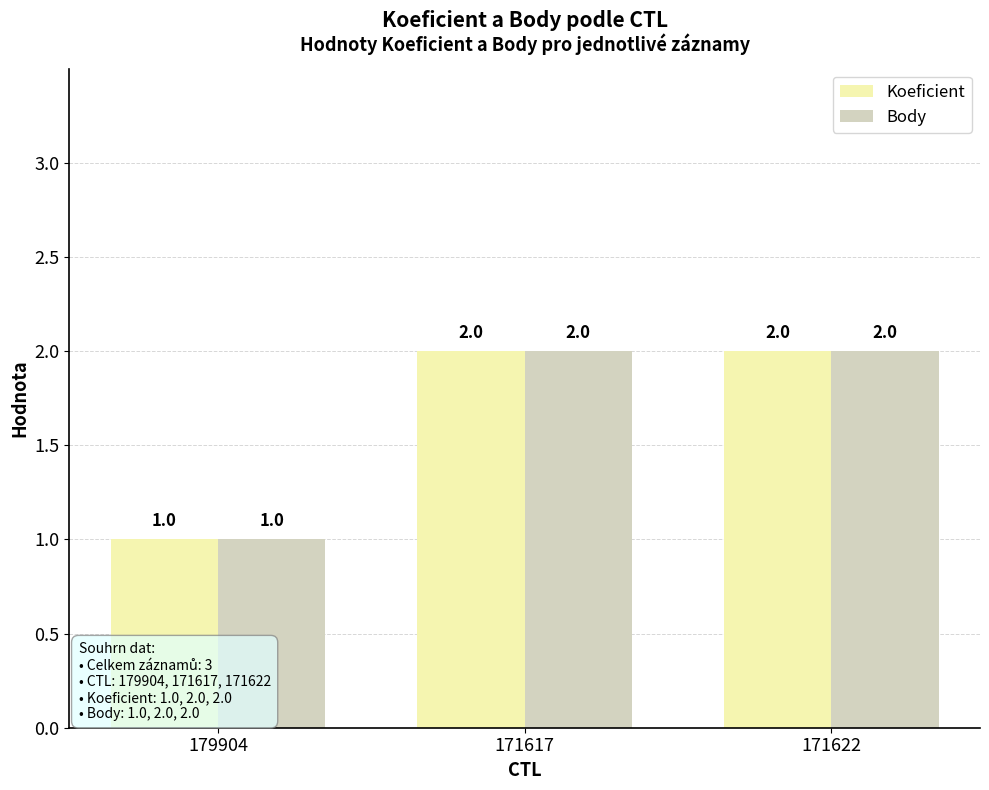

At which label is Body closest to 1?

179904